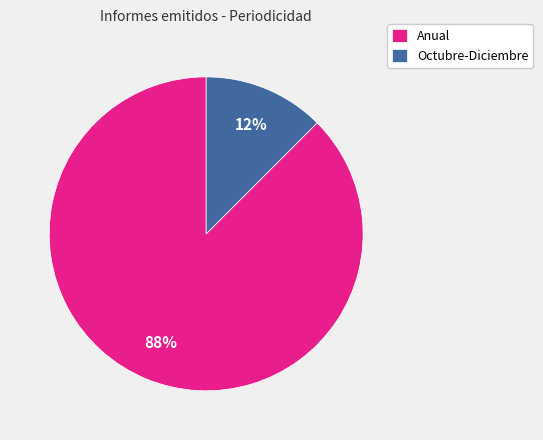

To the nearest percent, what is the average slice percentage?

50%